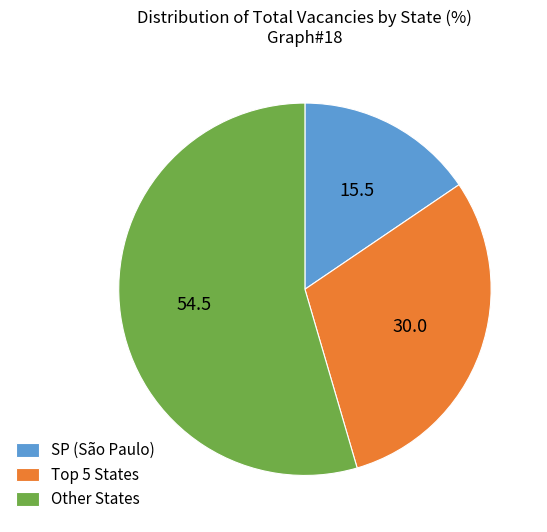

Is there a majority slice in this chart?

Yes